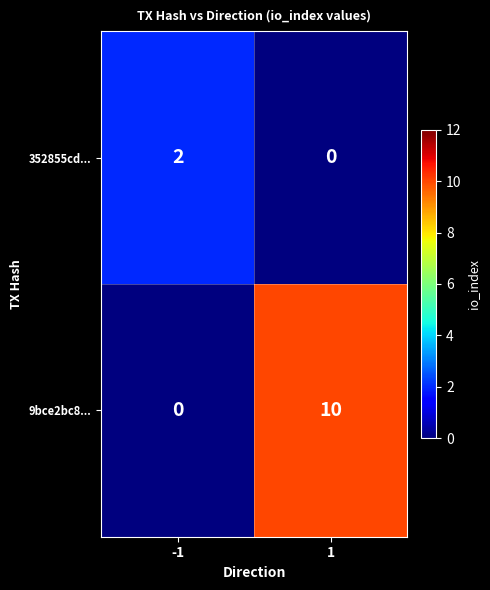

Which series has the widest spread of values?

9bce2bc8...